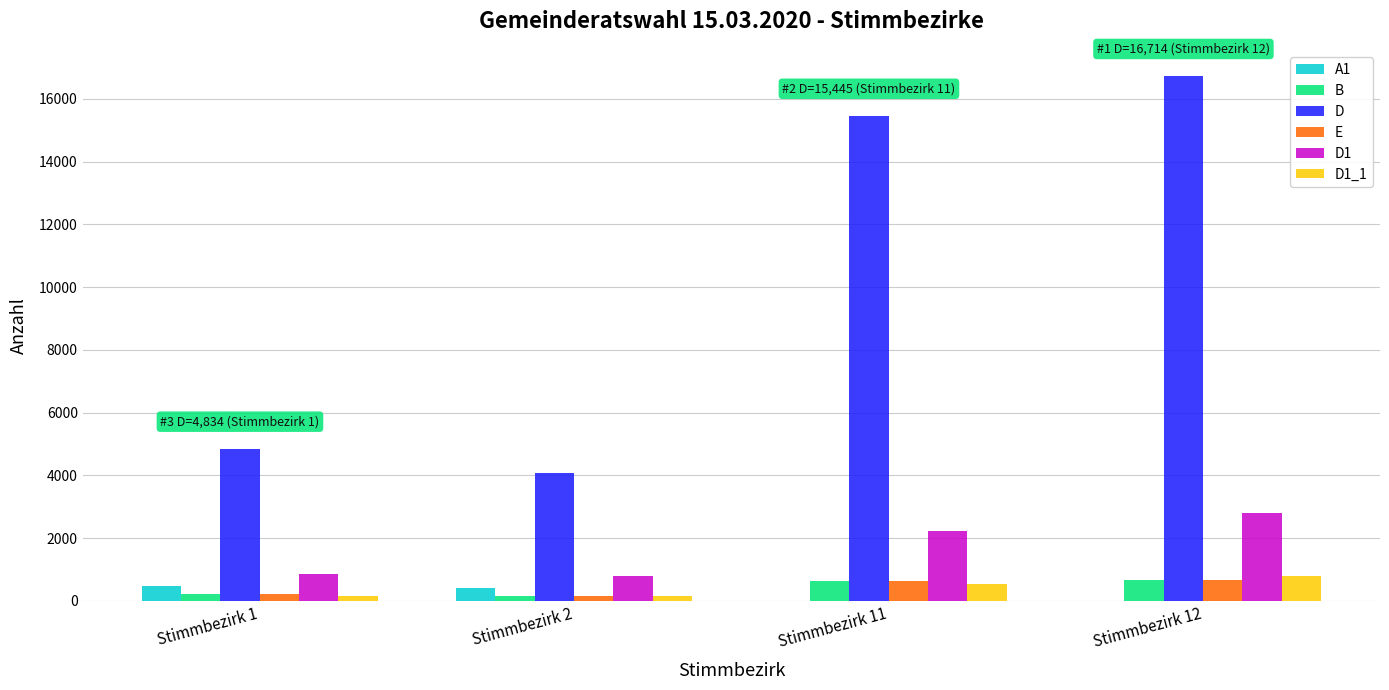

What is the maximum value shown in the chart?

16714